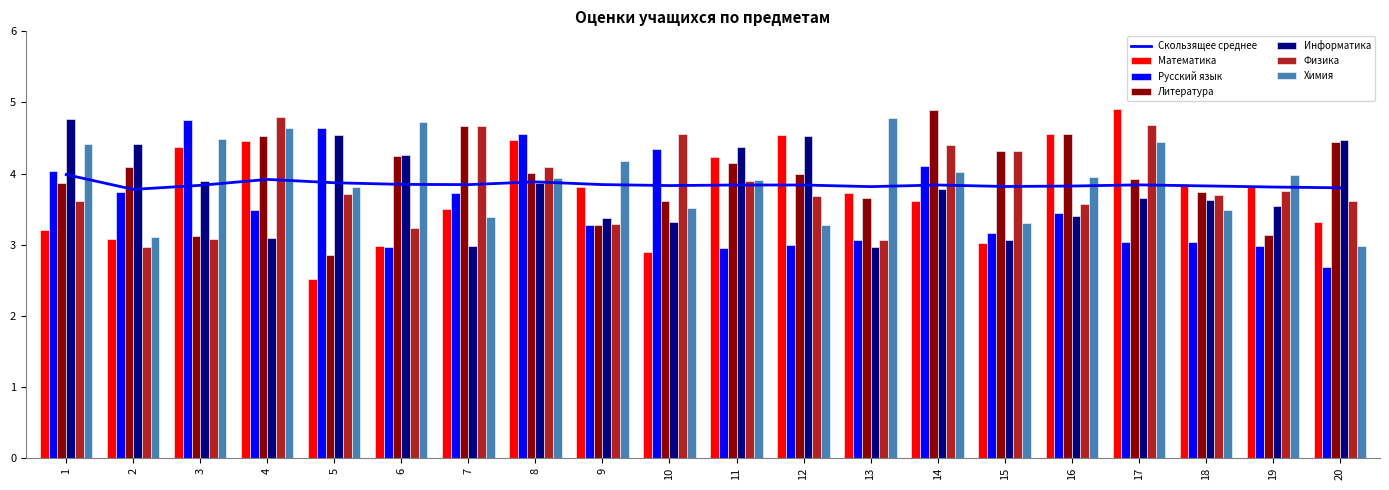

What is the sum of all Информатика values?

75.9